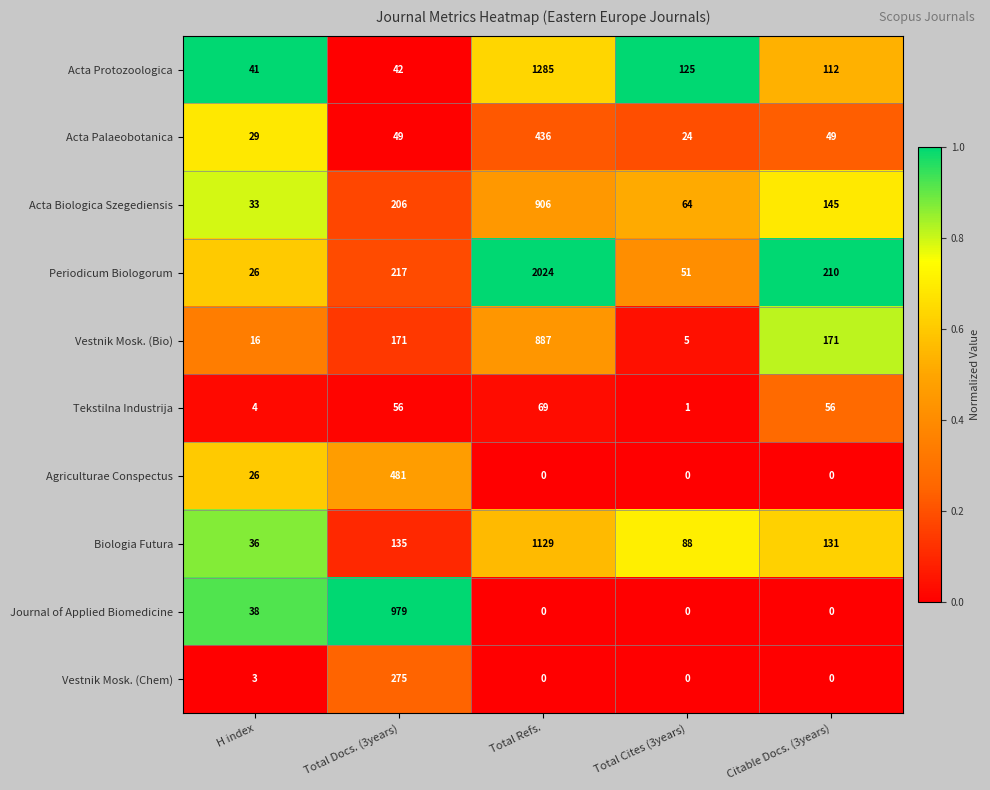

Is it true that Acta Biologica Szegediensis equals 37 at Total Cites (3years)?

False